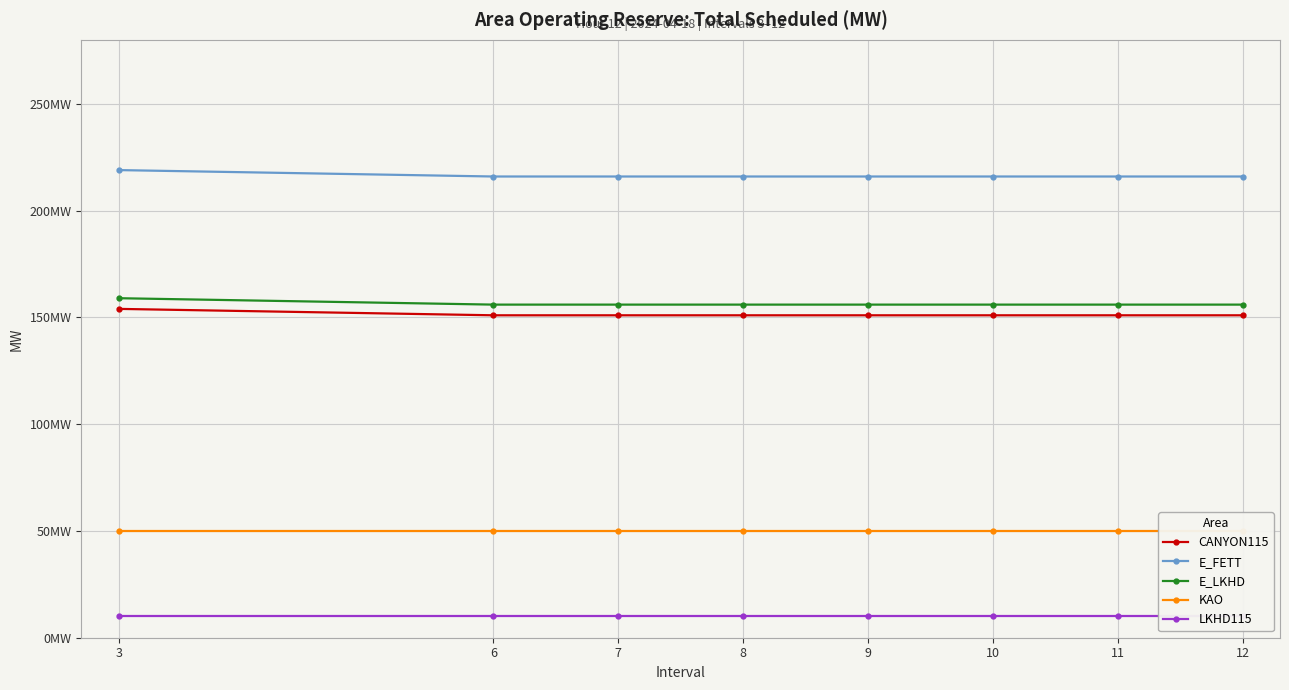

Which category has the highest value in the KAO series?

3